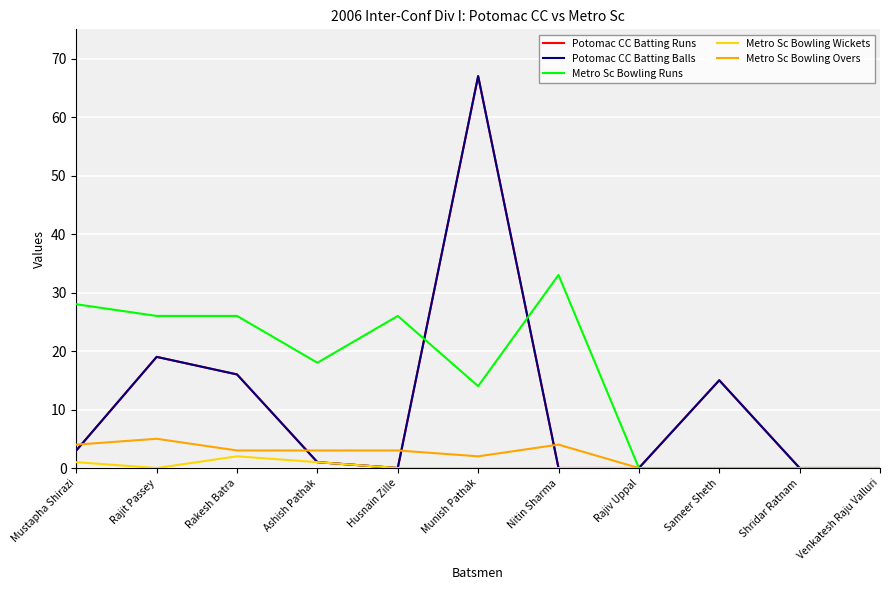

At which label is Metro Sc Bowling Overs closest to 2?

Munish Pathak